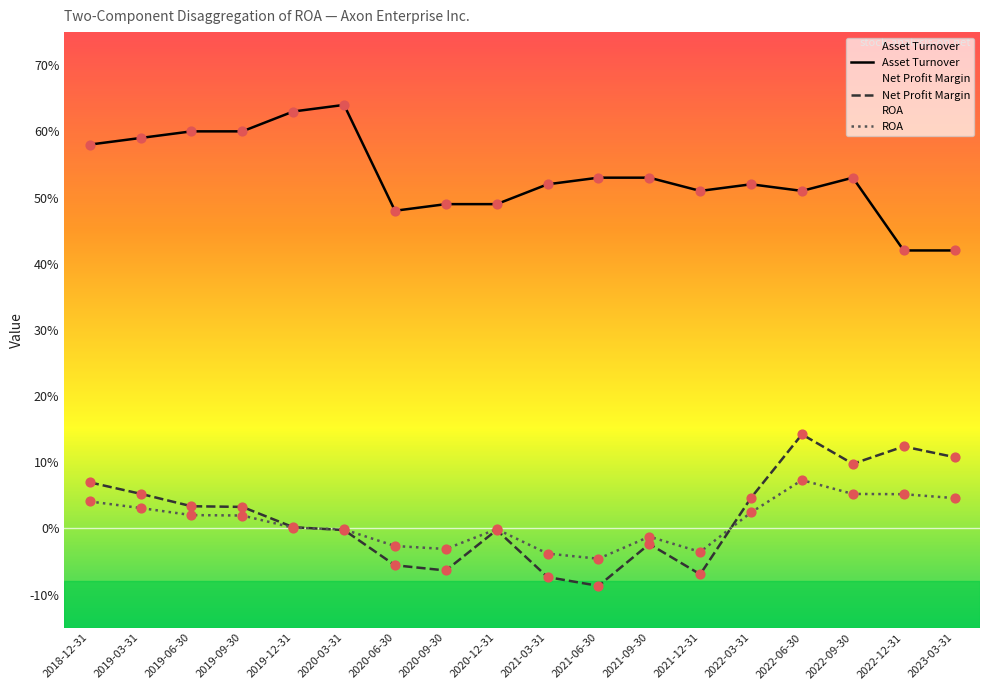

At how many categories does at least one series exceed 0?

18